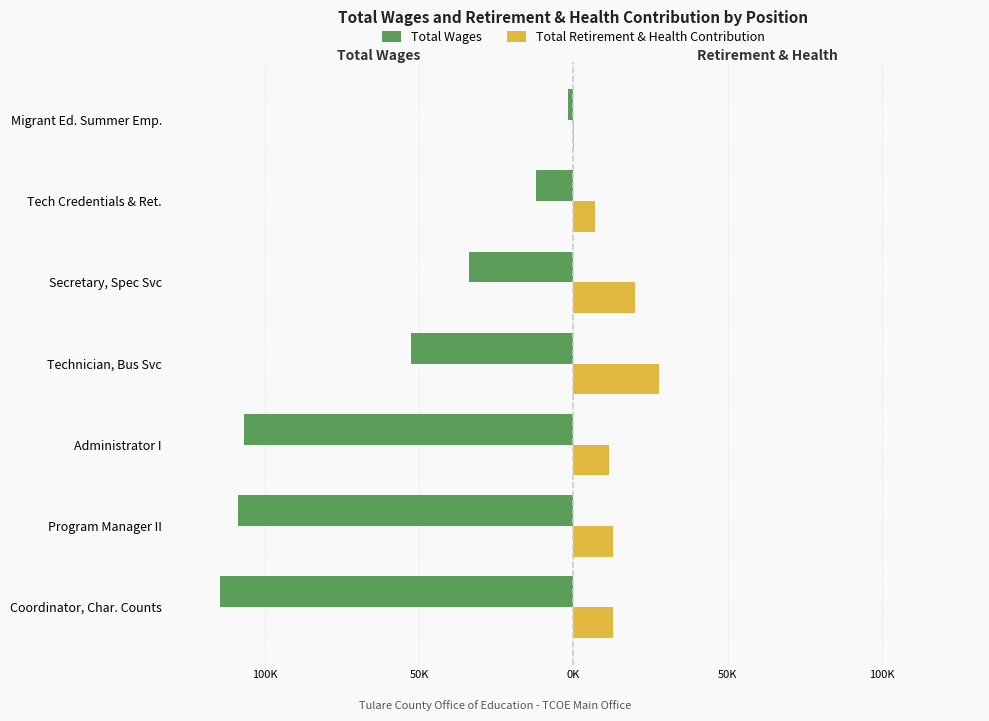

List the series in order of their overall mean, lowest first.

Total Wages, Total Retirement & Health Contribution